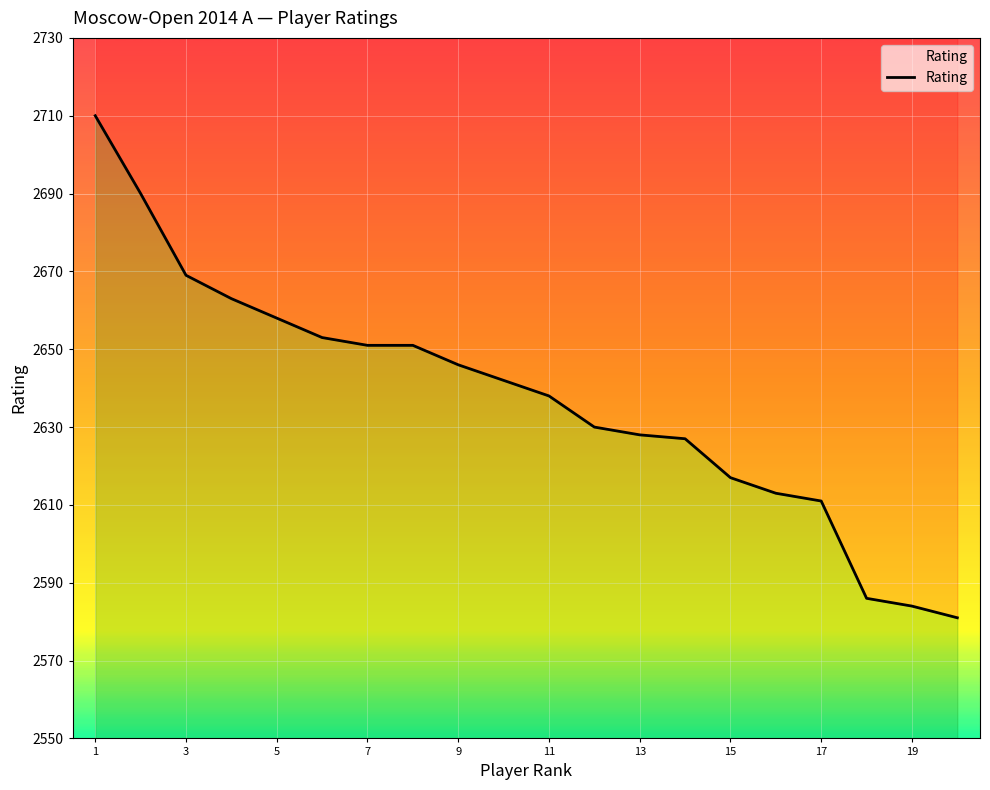

Does the chart display data point markers on the line(s)?

No